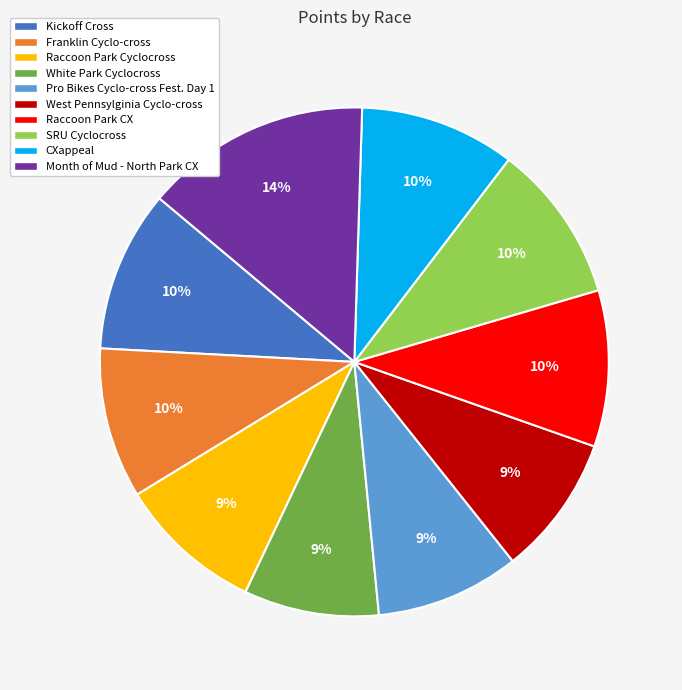

Does any single category account for the majority?

No